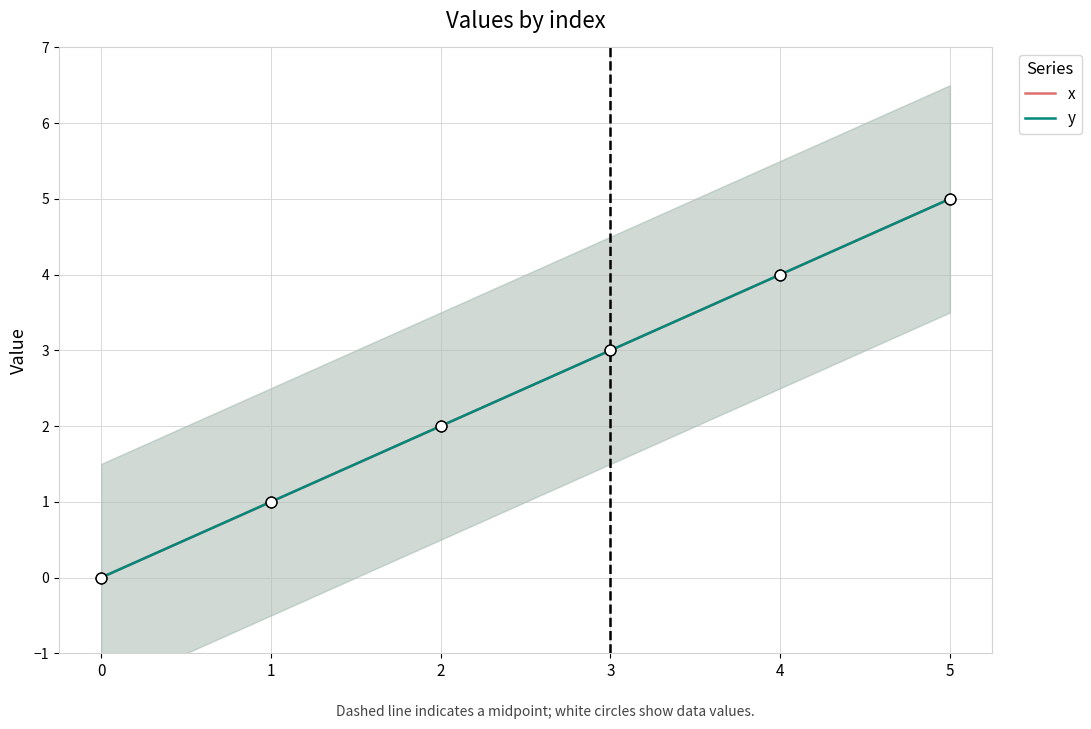

Which series has the largest Y range (max minus min)?

x